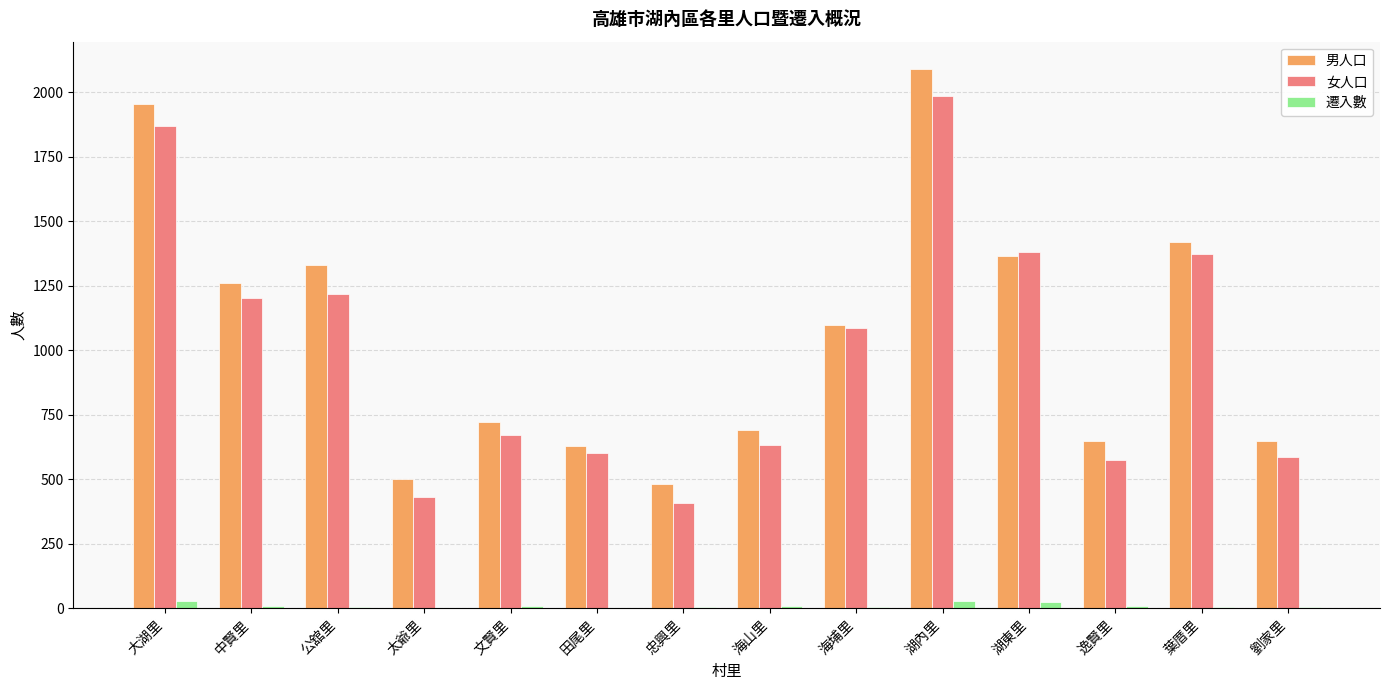

What is the sum of all 女人口 values?

14019